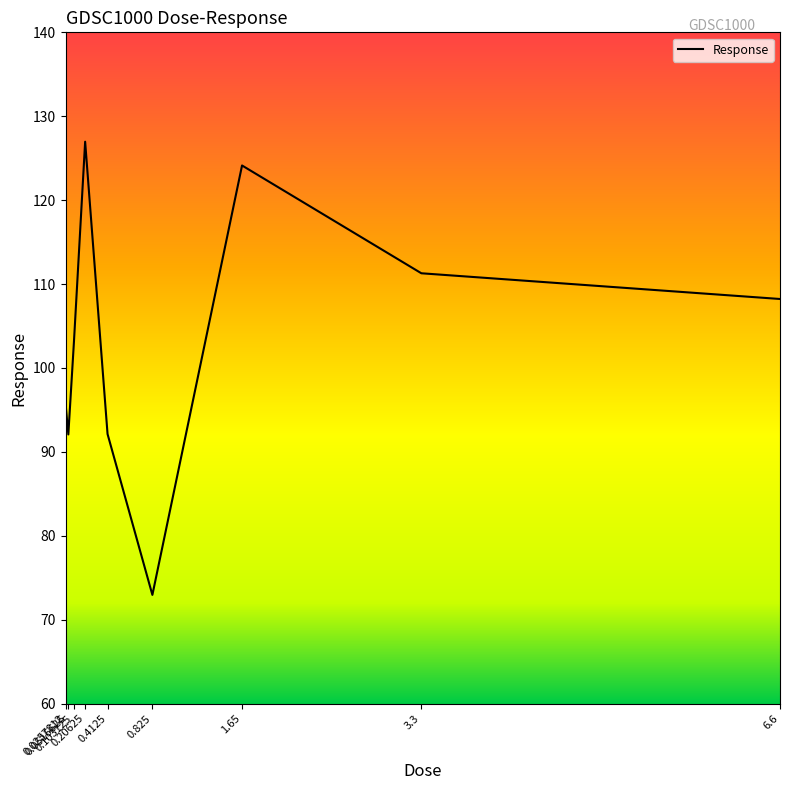

What is the maximum value shown in the chart?

127.0